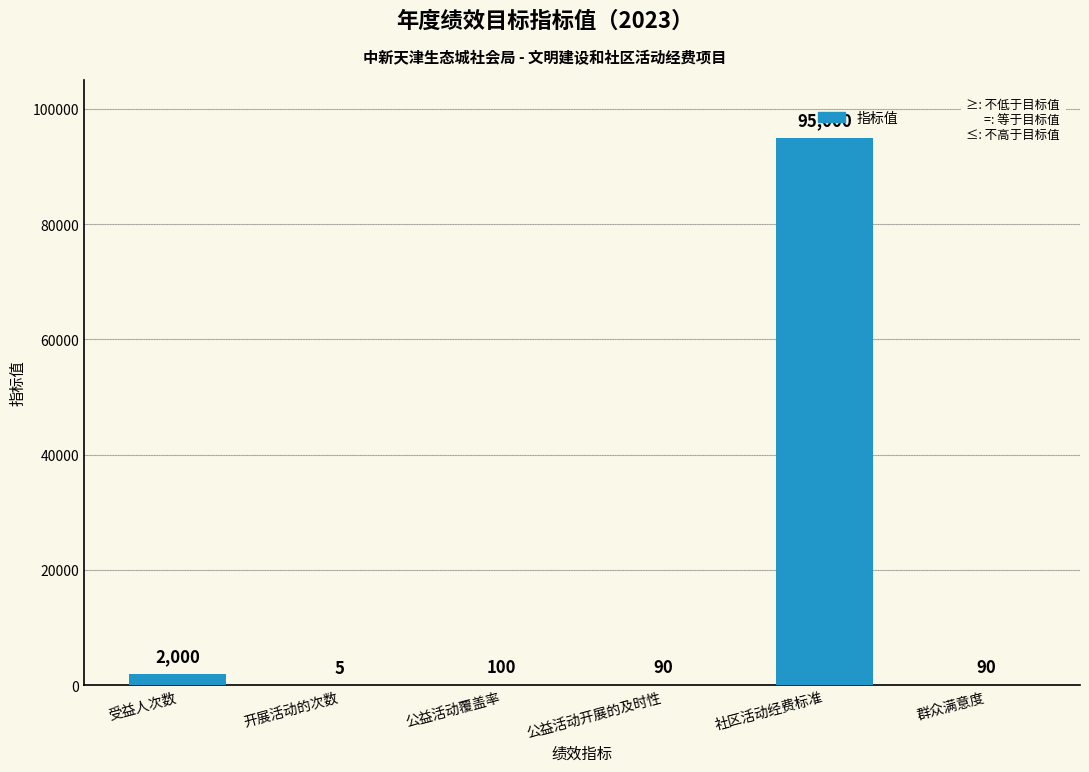

What is the sum of all values?

97285